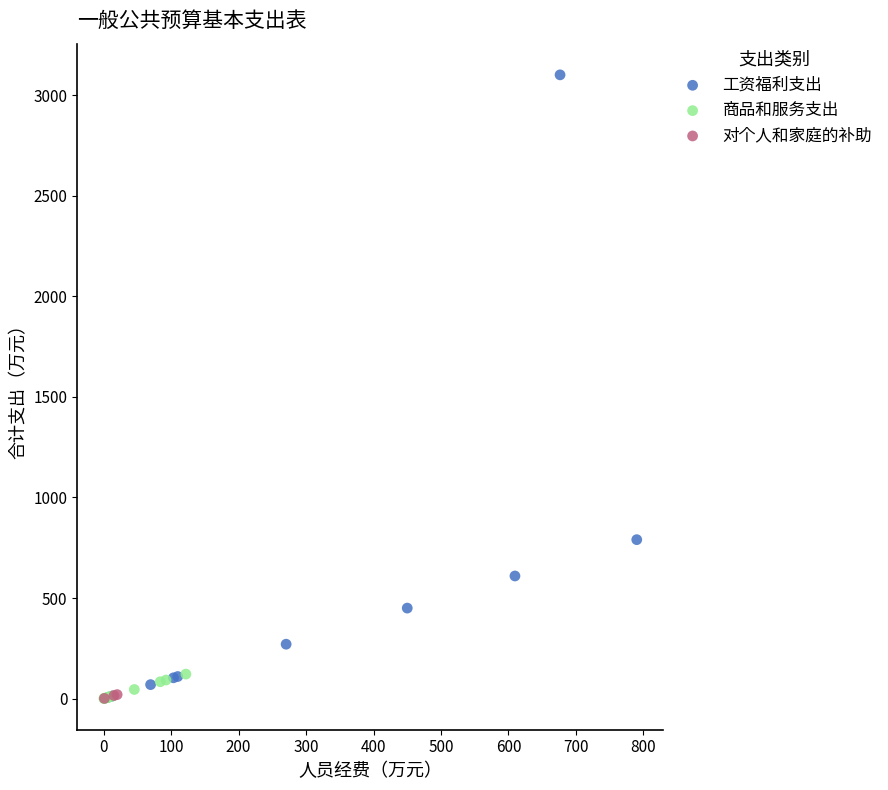

Which series has the widest spread of Y values?

工资福利支出